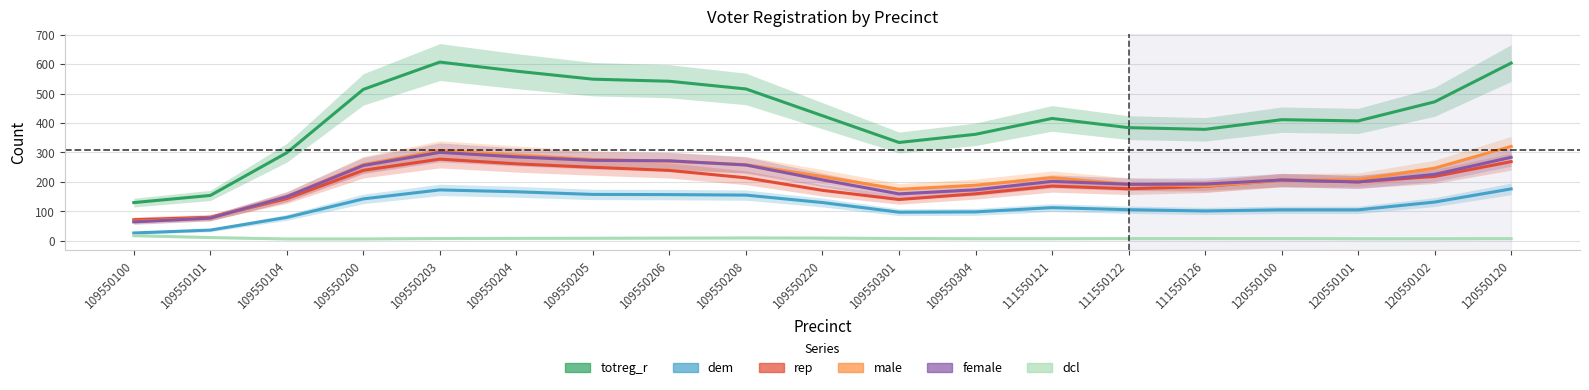

What is the value of the totreg_r point at the 7th from the left?

548.9